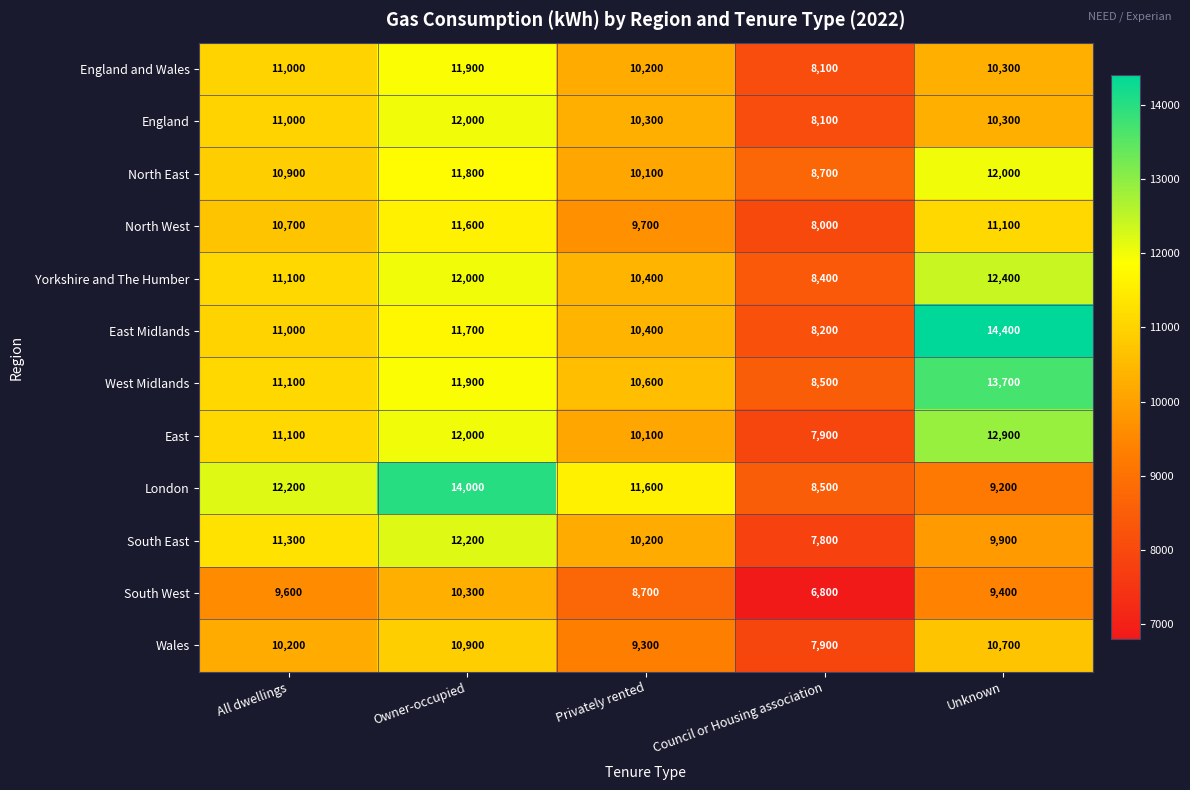

The North East series shows 8700 at Council or Housing association. True or false?

True